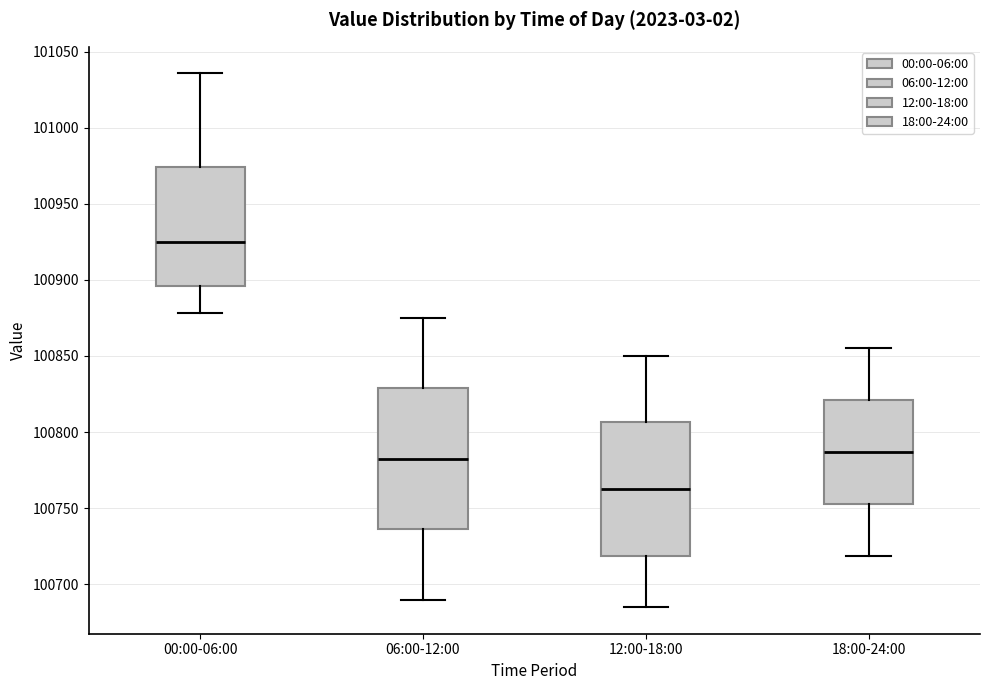

Where is the upper edge of the box for 06:00-12:00 on the y-axis? The values are not printed on the chart, so give them approximately, as read against the axis.

100830